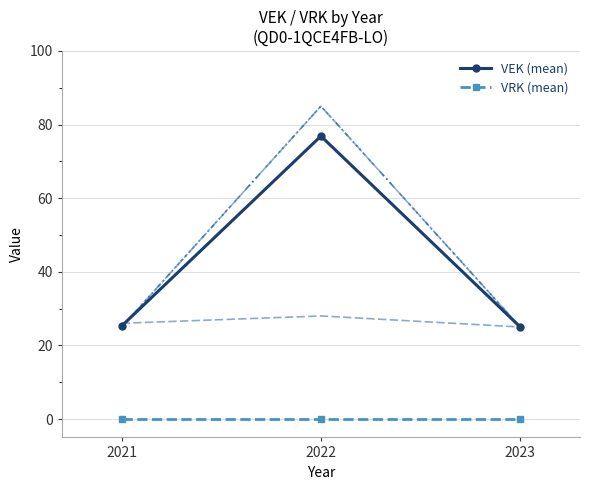

What is the average value of the VEK (mean) series?

42.4